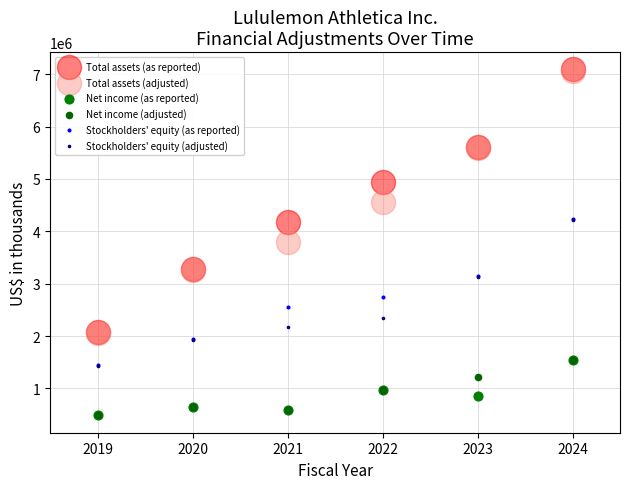

Which series has the widest spread of Y values?

Total assets (adjusted)